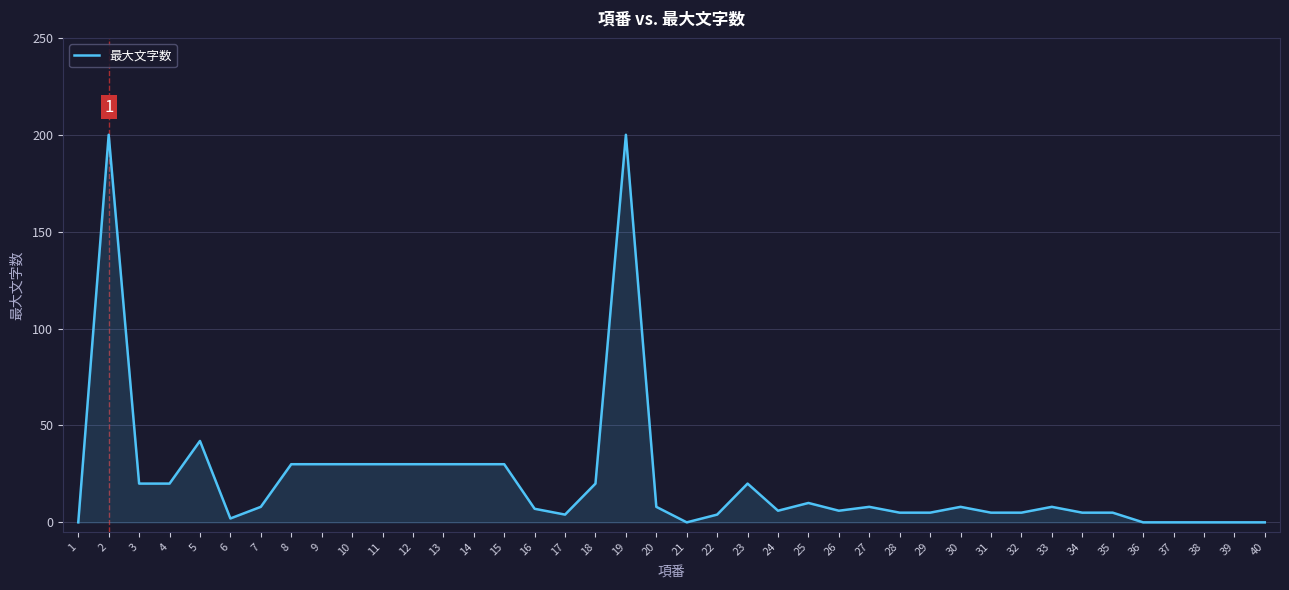

How many lines are shown in the chart?

1